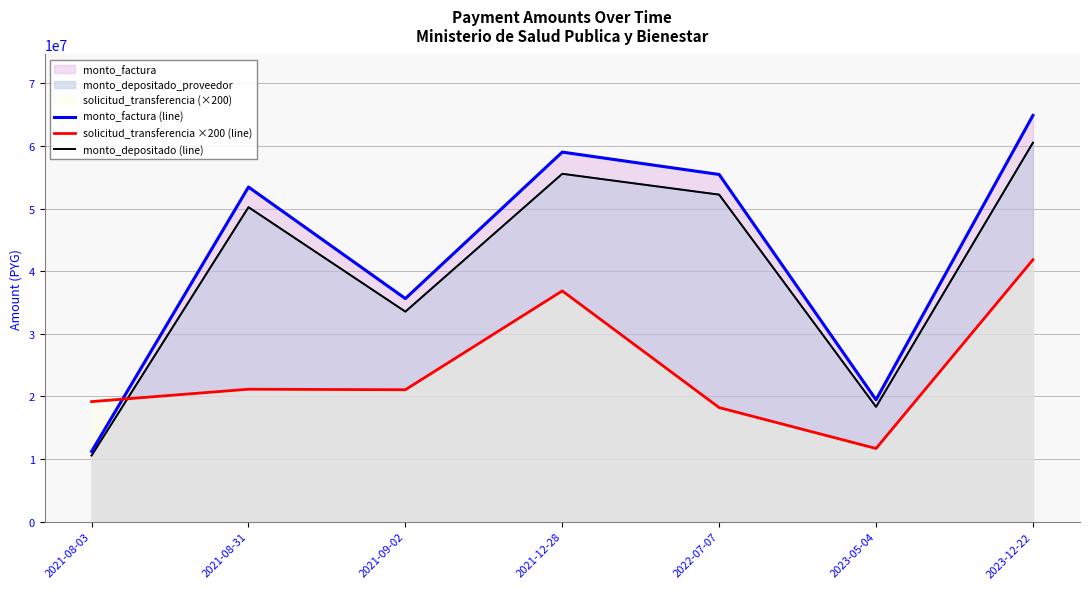

How many interior local peaks does the monto_depositado (line) series have?

2